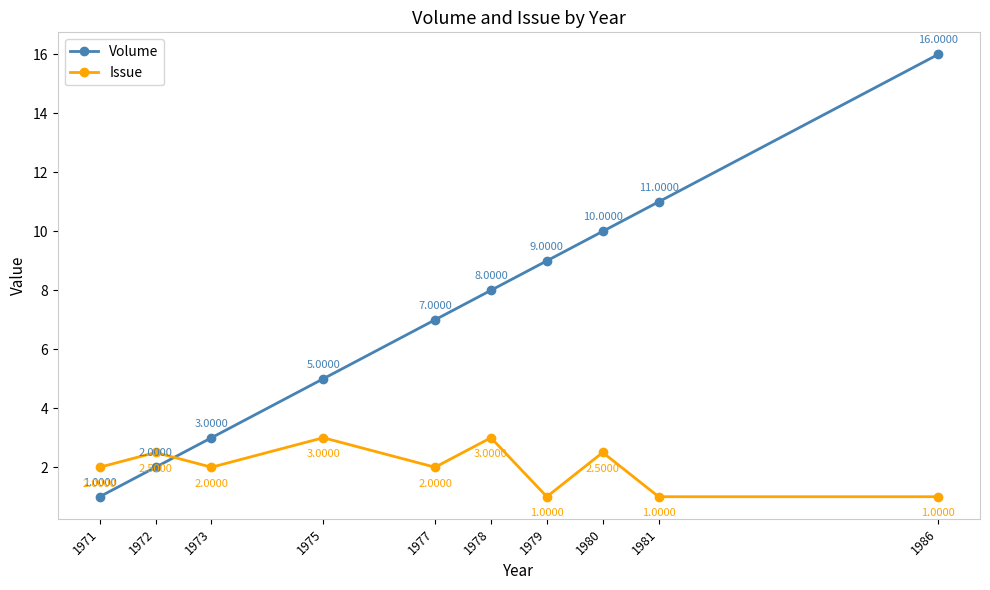

Between 1972 and 1981, which series saw the biggest shift?

Volume